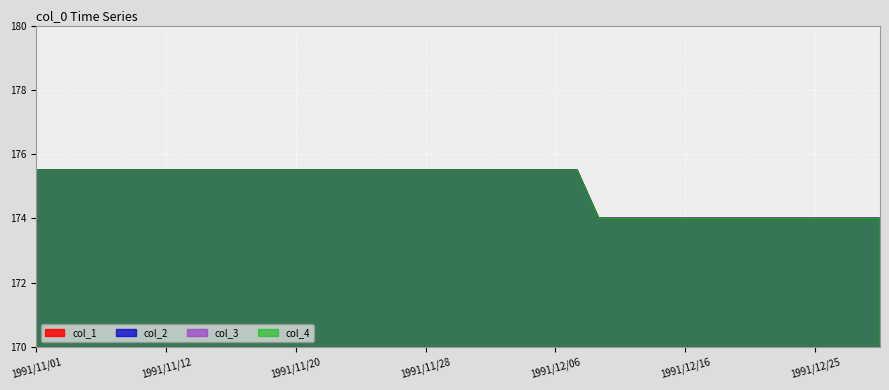

What position from the right is 1991/11/15?

31